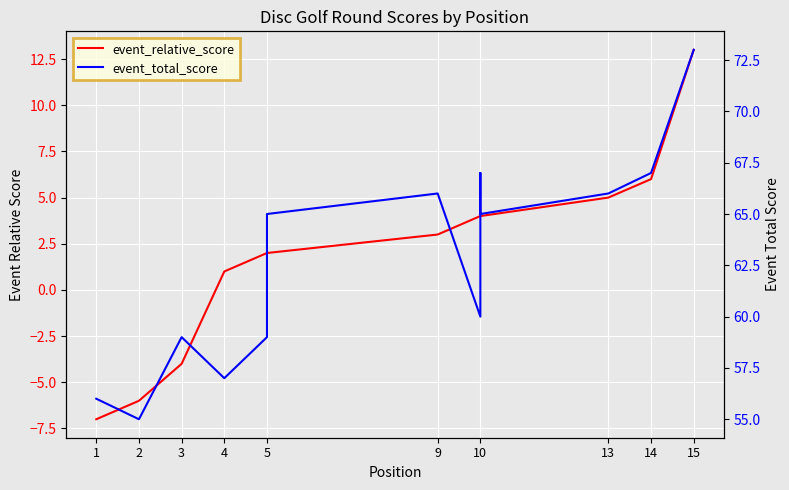

The event_relative_score series shows -4 at 3. True or false?

True